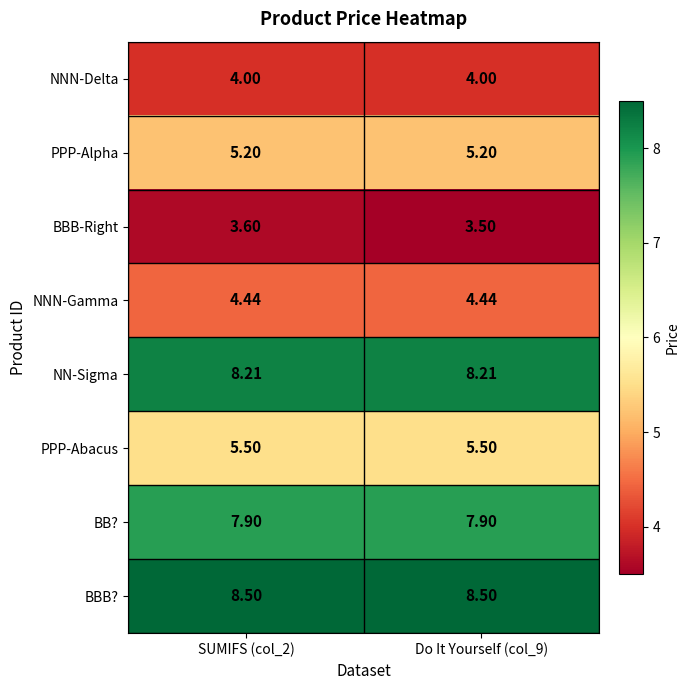

Rank the series by their maximum value, from lowest to highest.

BBB-Right, NNN-Delta, NNN-Gamma, PPP-Alpha, PPP-Abacus, BB?, NN-Sigma, BBB?